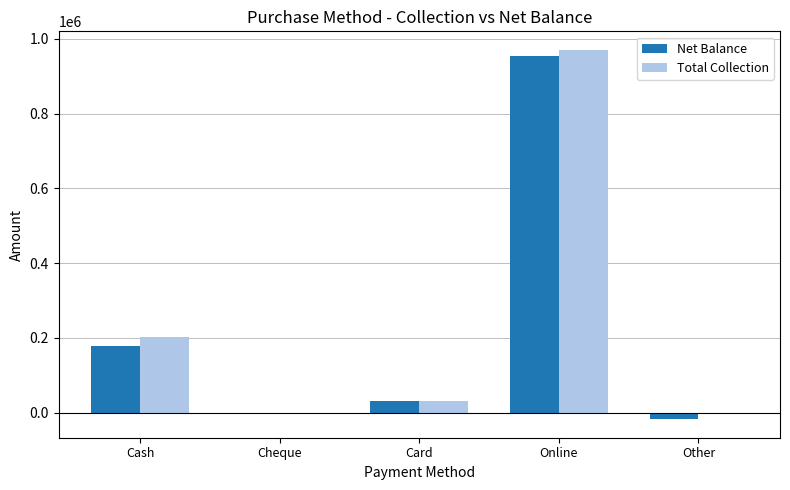

The Net Balance series shows -461703 at Cheque. True or false?

False